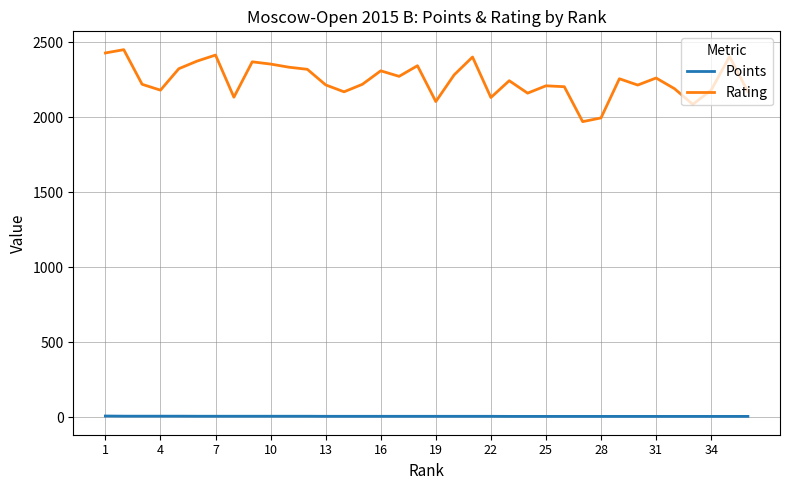

Which series has the largest range (max minus min)?

Rating